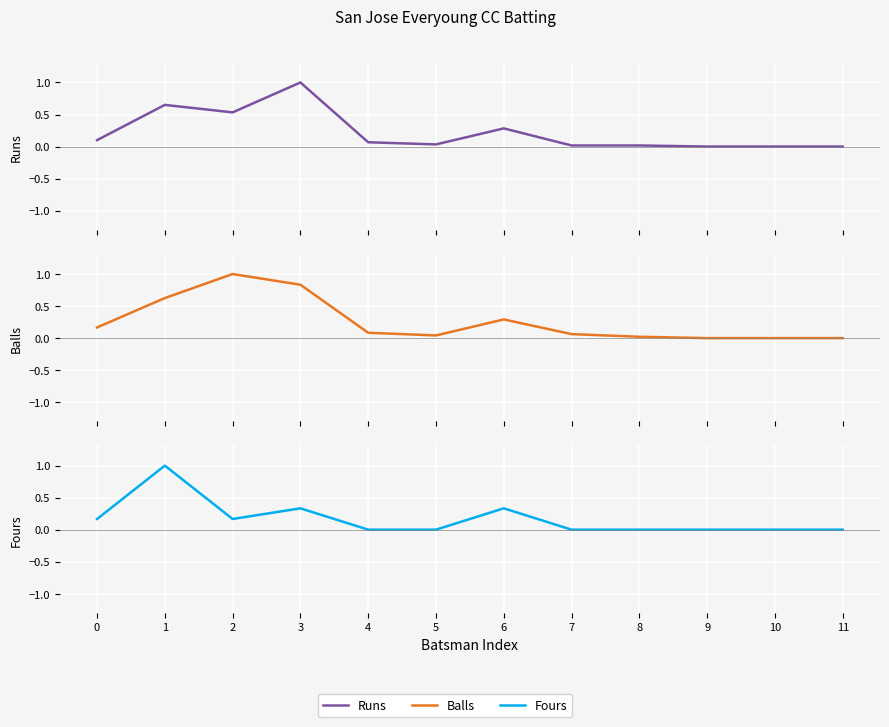

Is this an area chart (filled region under the line)?

No